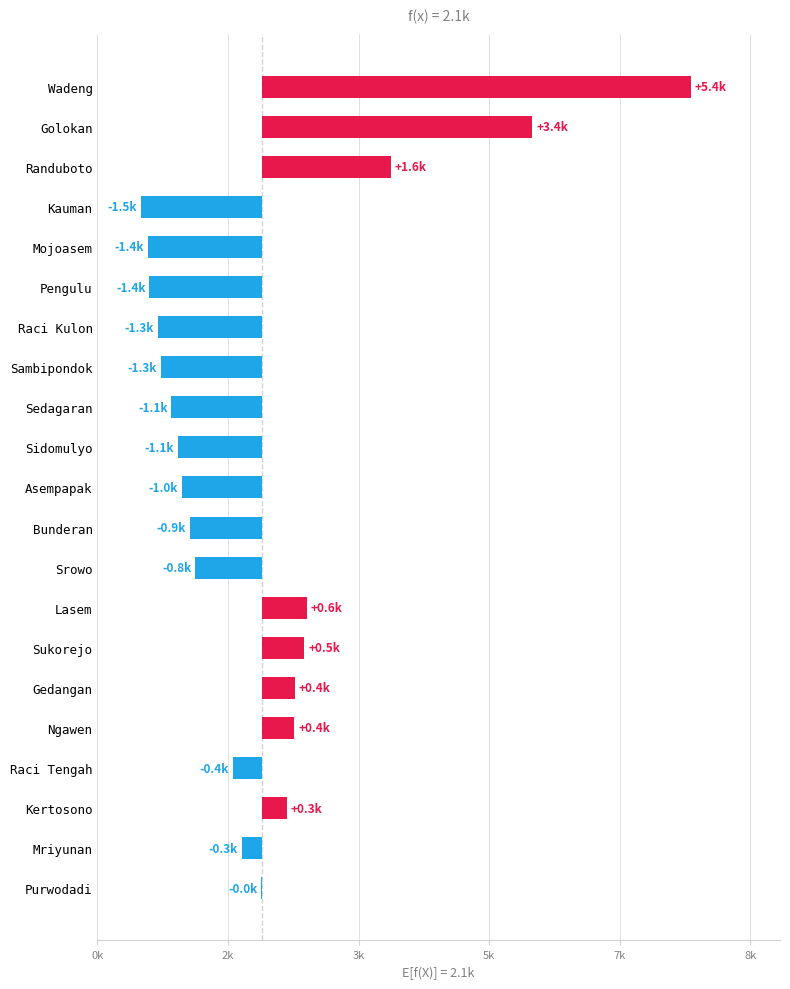

Which has a higher value, Sukorejo or Sedagaran?

Sukorejo